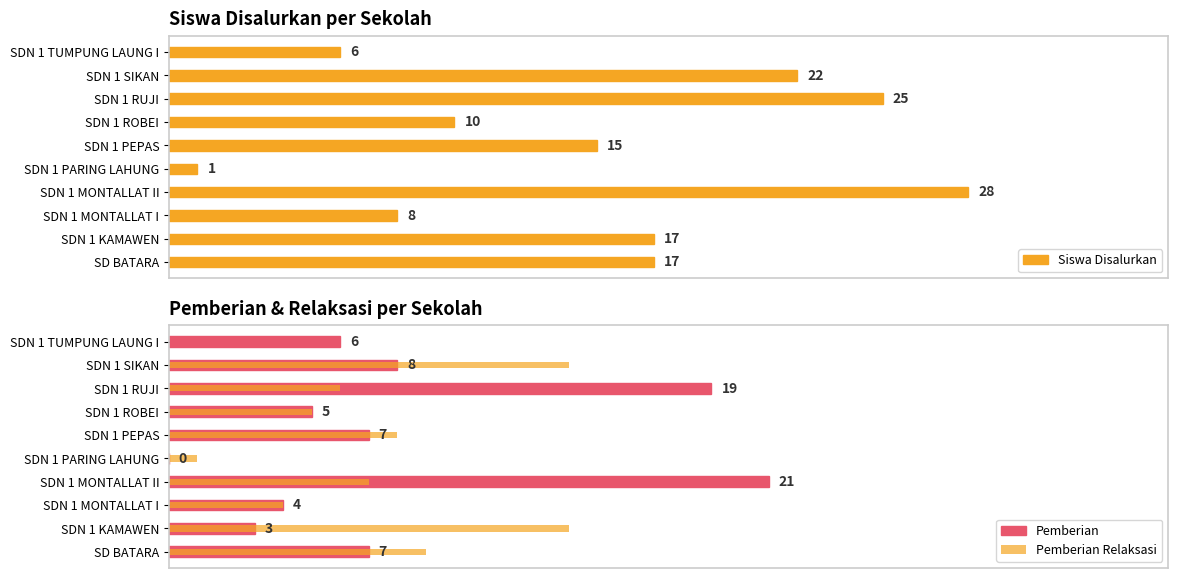

How many data points in Siswa Disalurkan are above 17?

3